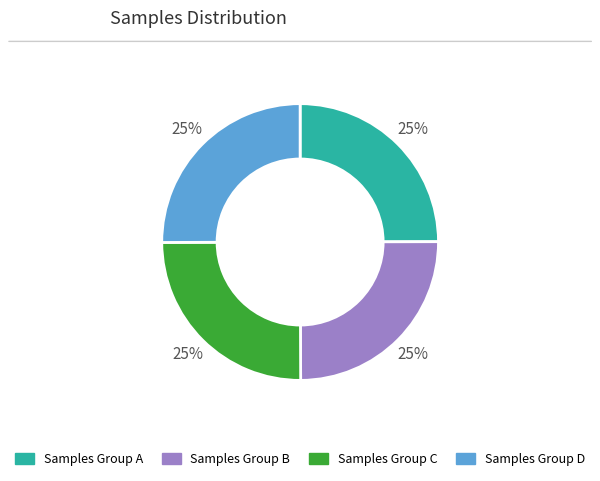

What is the ratio of the value at Samples Group C to the value at Samples Group D?

1.0